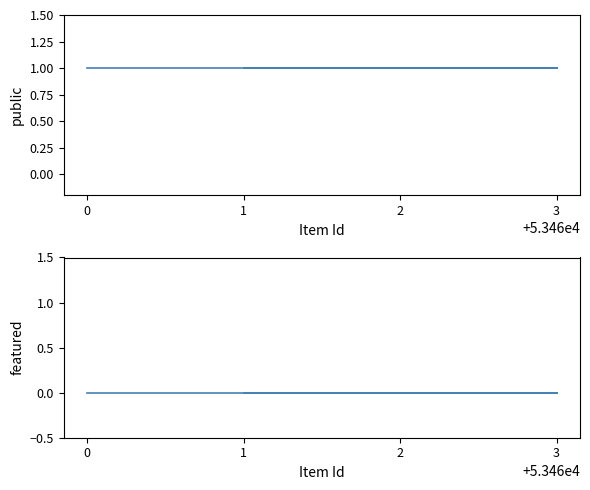

What is the minimum value for public?

1